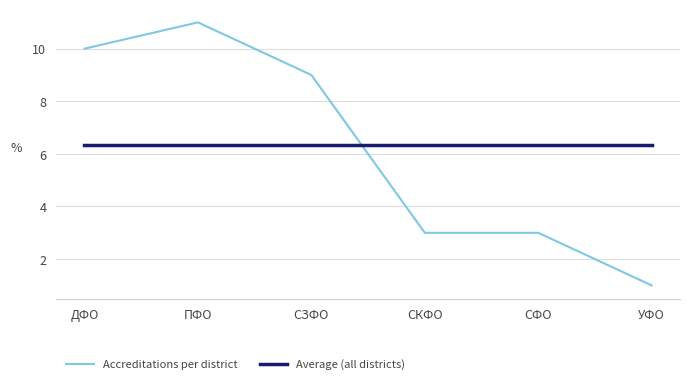

What is the maximum value for Average (all districts)?

6.3